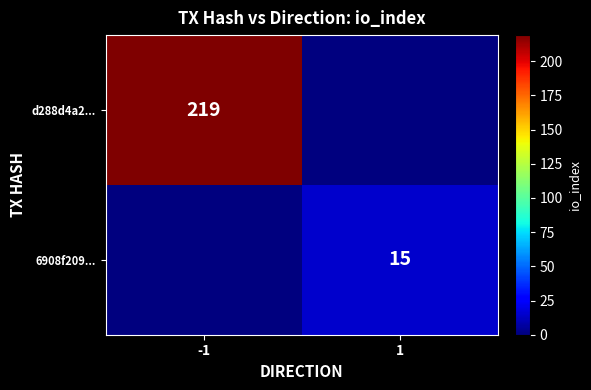

Between -1 and 1, which is larger?

-1